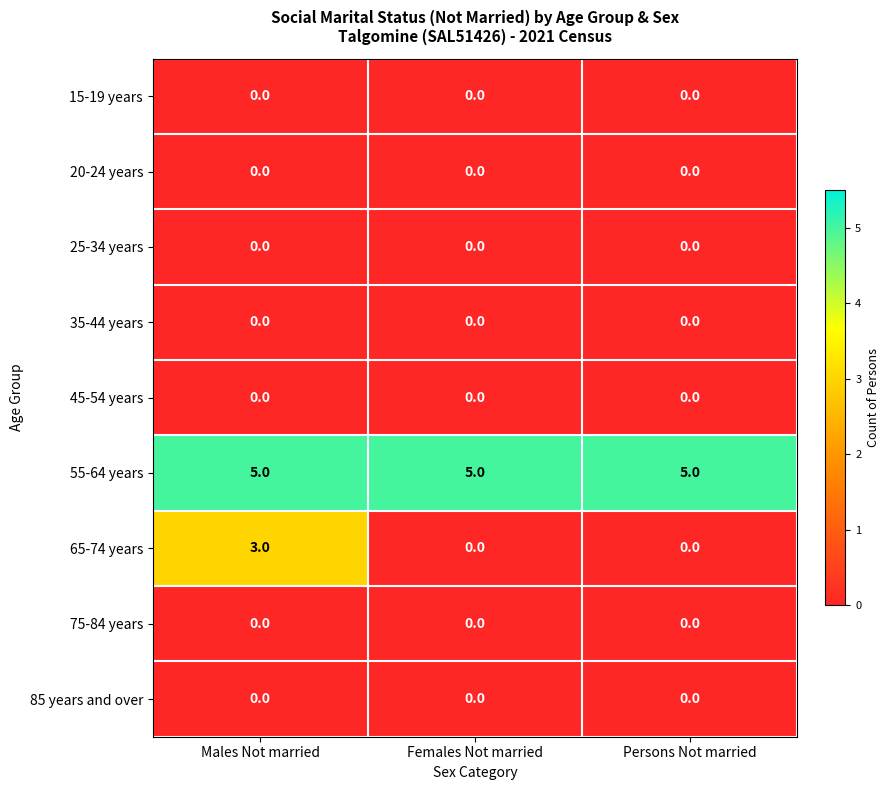

Reading left to right, extract all data points from this chart.

15-19 years: 0	0	0
20-24 years: 0	0	0
25-34 years: 0	0	0
35-44 years: 0	0	0
45-54 years: 0	0	0
55-64 years: 5	5	5
65-74 years: 3	0	0
75-84 years: 0	0	0
85 years and over: 0	0	0